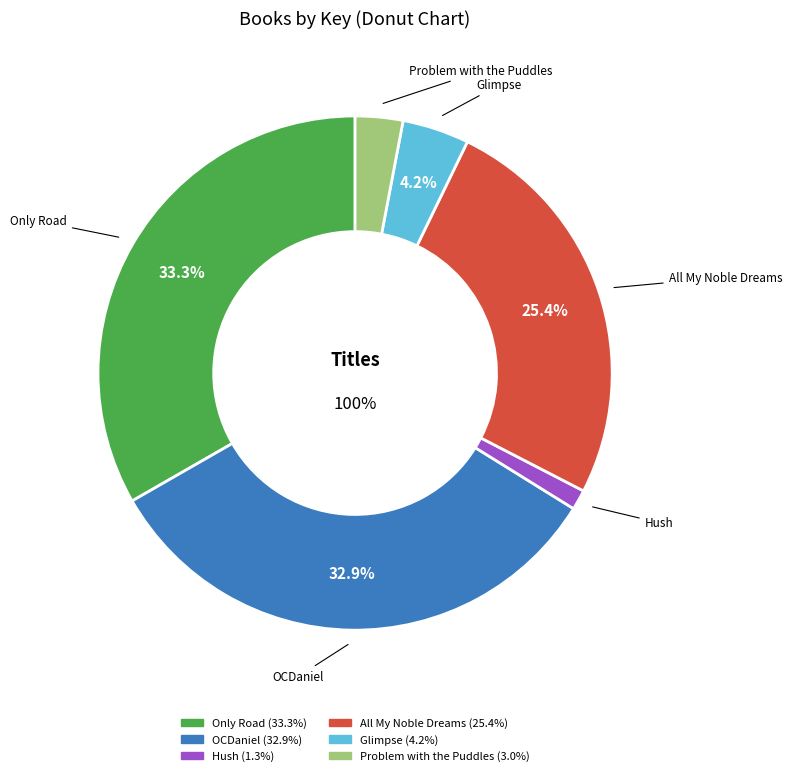

Which category has the biggest portion of the pie?

Only Road